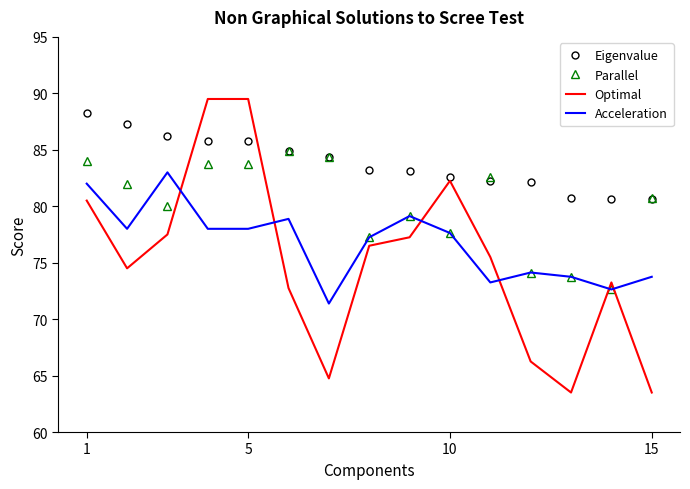

What is the maximum value shown in the chart?

89.5